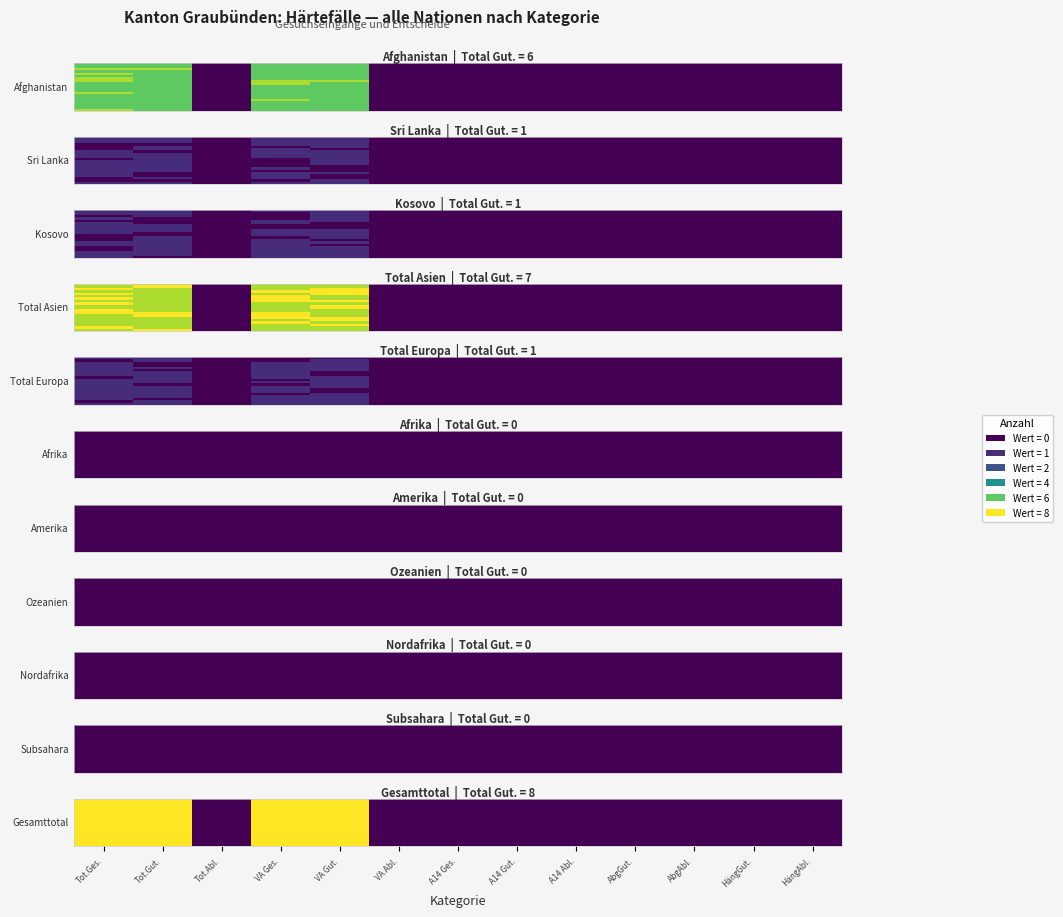

Count the number of categories in the chart.

13